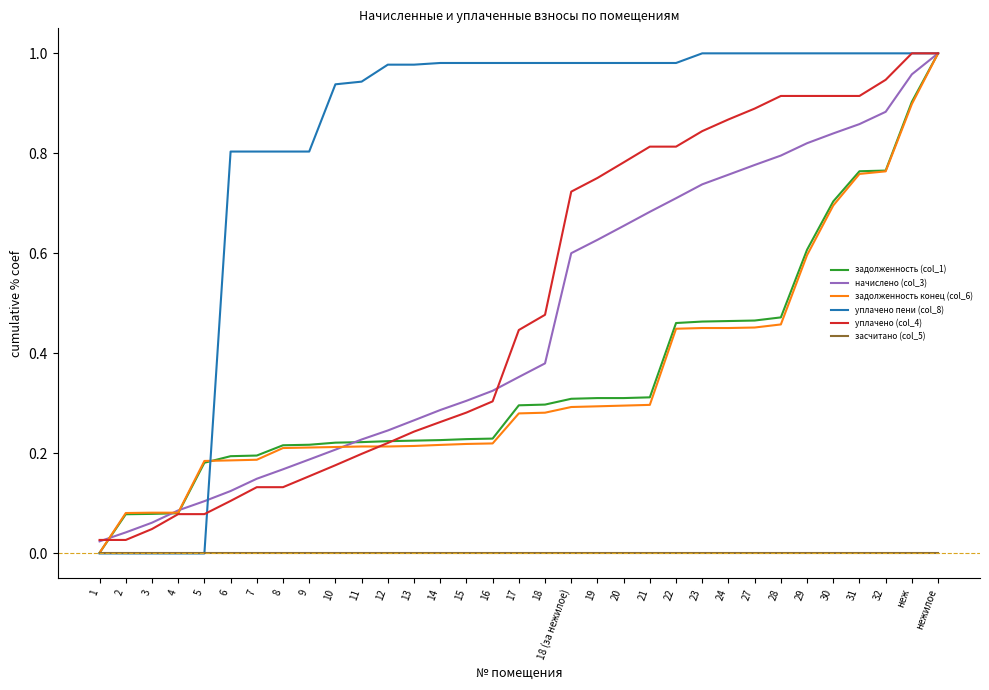

What are all the series names shown in the legend?

задолженность (col_1), начислено (col_3), задолженность конец (col_6), уплачено пени (col_8), уплачено (col_4), засчитано (col_5)